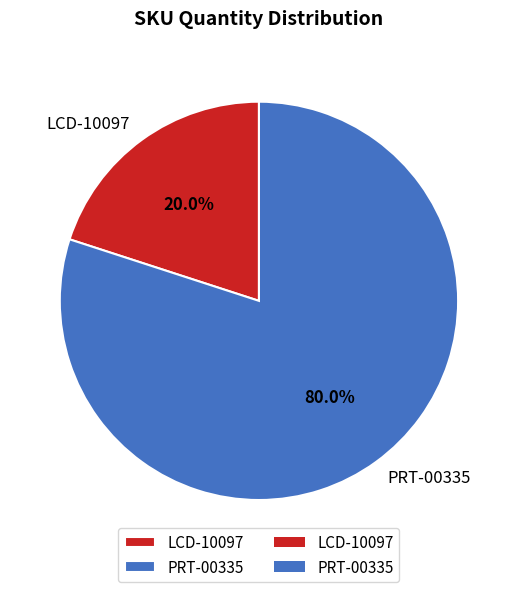

To the nearest percent, what portion does PRT-00335 represent?

80%